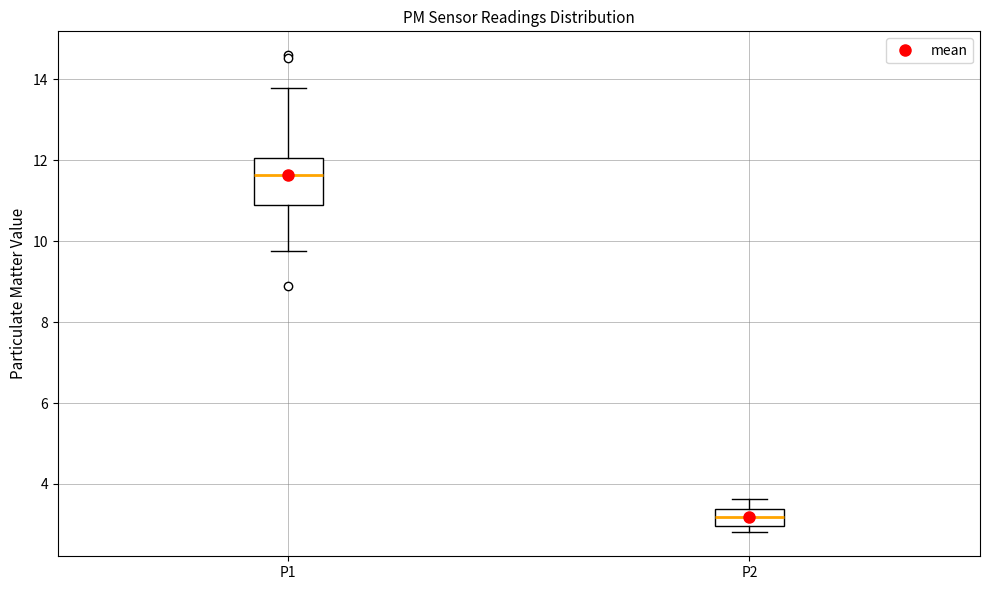

Comparing the boxes themselves (not the whiskers), which one is the tallest?

P1